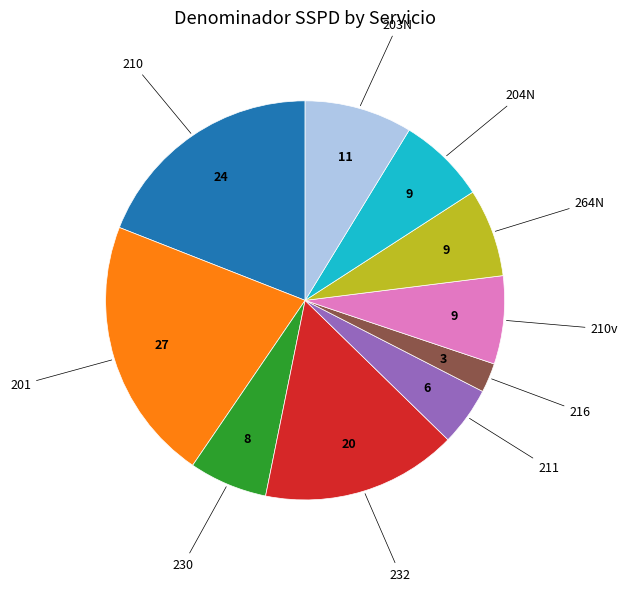

Is there any slice that represents more than half of the pie?

No